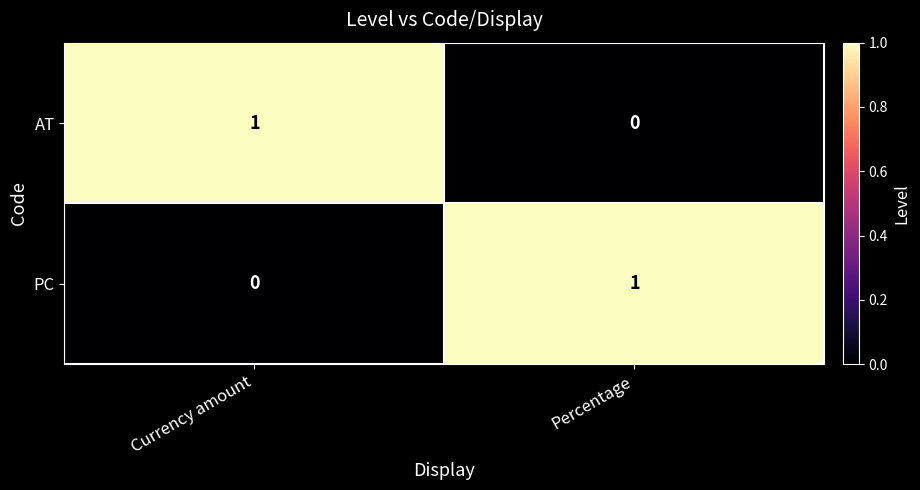

The AT series shows 0 at Percentage. True or false?

True